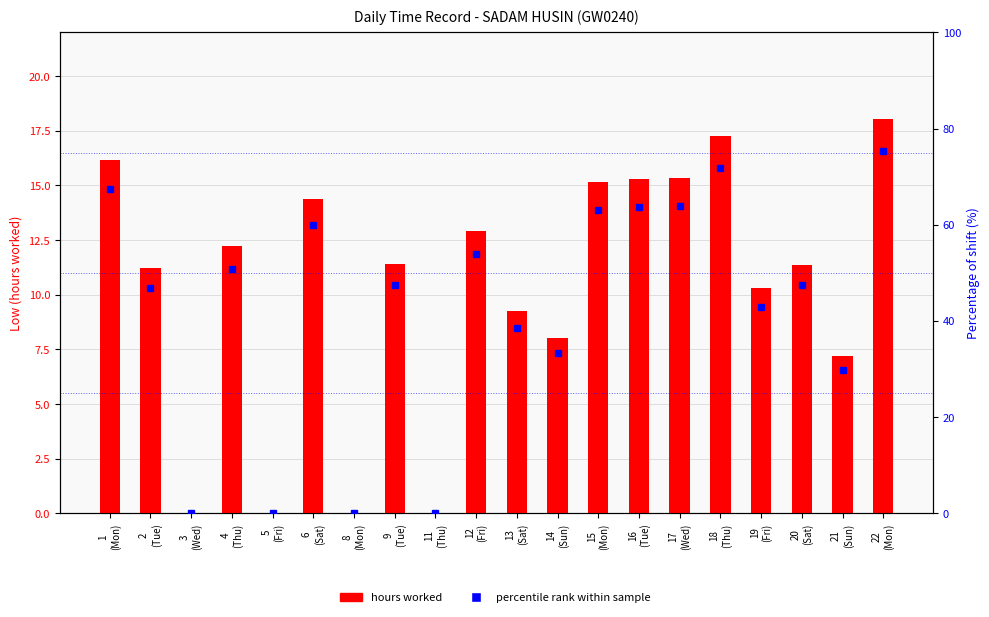

Are the bars grouped side by side (vs. stacked)?

Yes